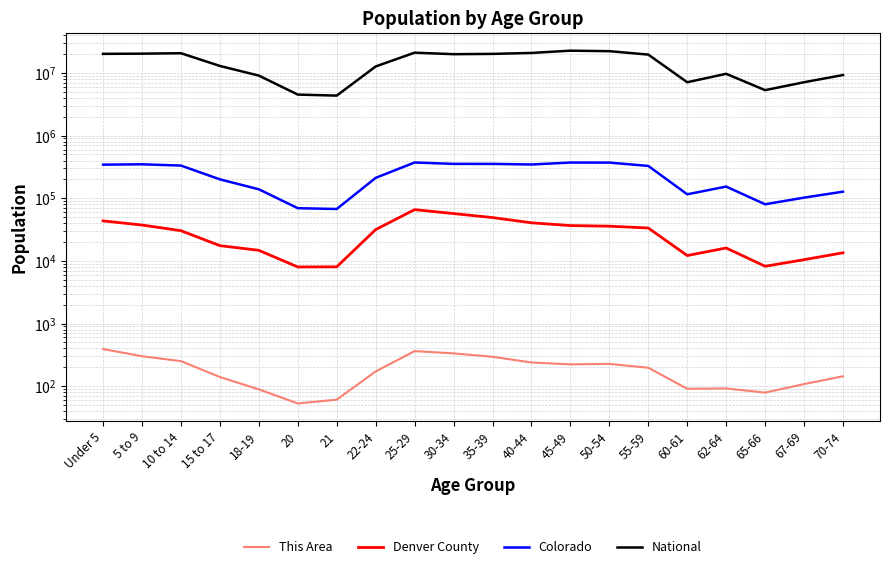

What is the value of the National point at the 16th from the left?

7113727